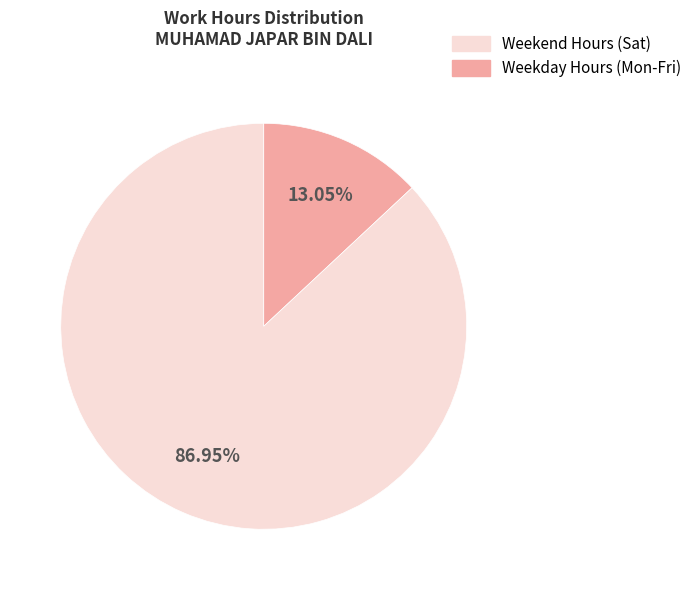

Is there a majority slice in this chart?

Yes